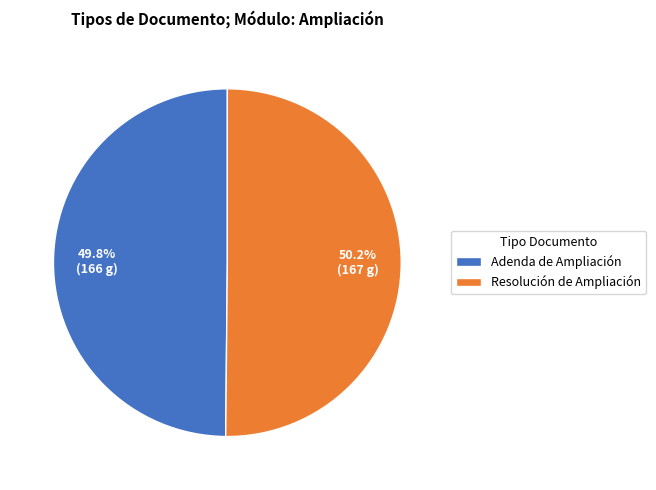

What percentage do Resolución de Ampliación and Adenda de Ampliación together represent?

100.0%